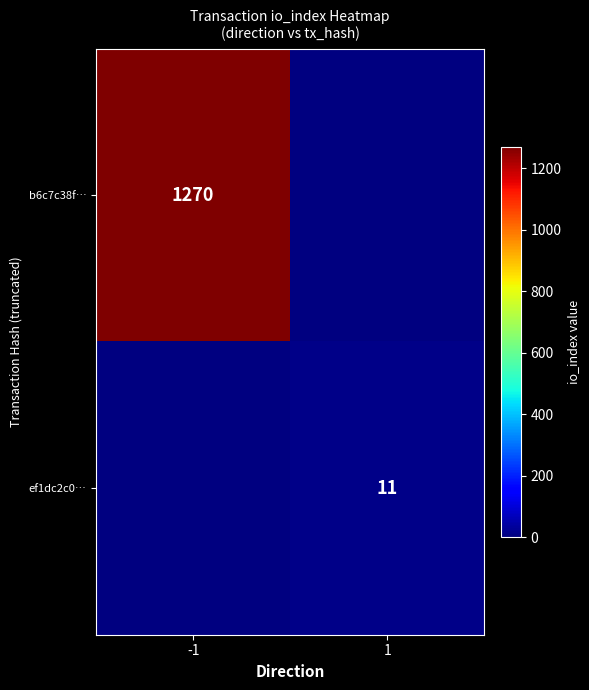

The value of b6c7c38f… at -1 is 1810. True or false?

False